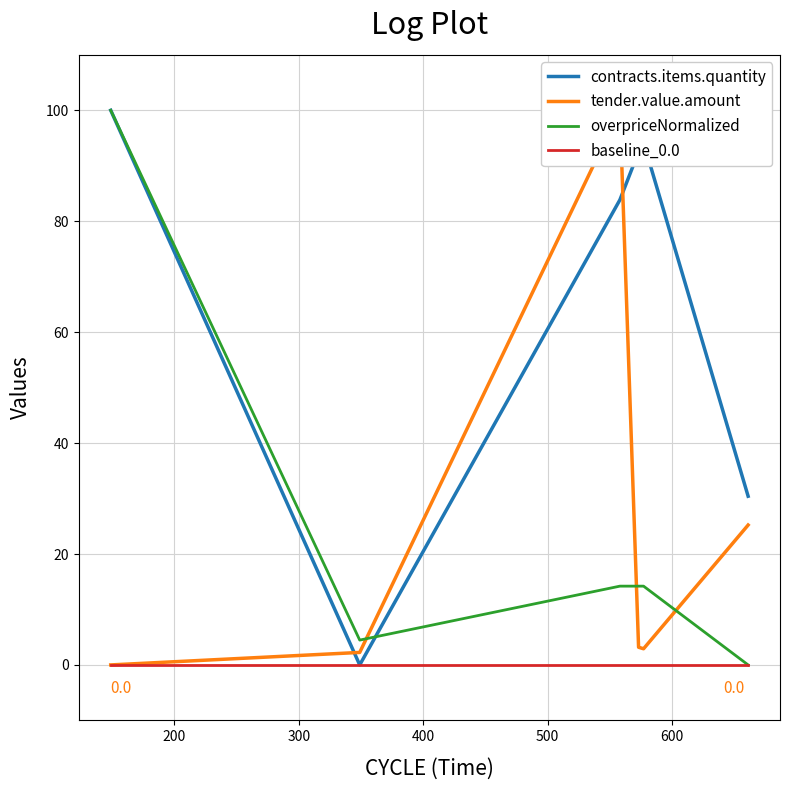

Which series has the largest total across all categories?

contracts.items.quantity